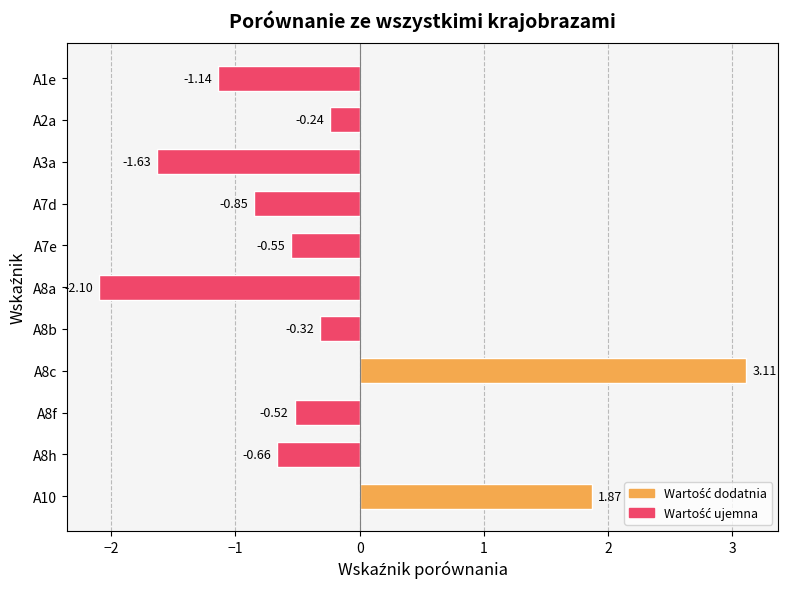

Rank the categories by value from highest to lowest.

A8c, A10, A2a, A8b, A8f, A7e, A8h, A7d, A1e, A3a, A8a